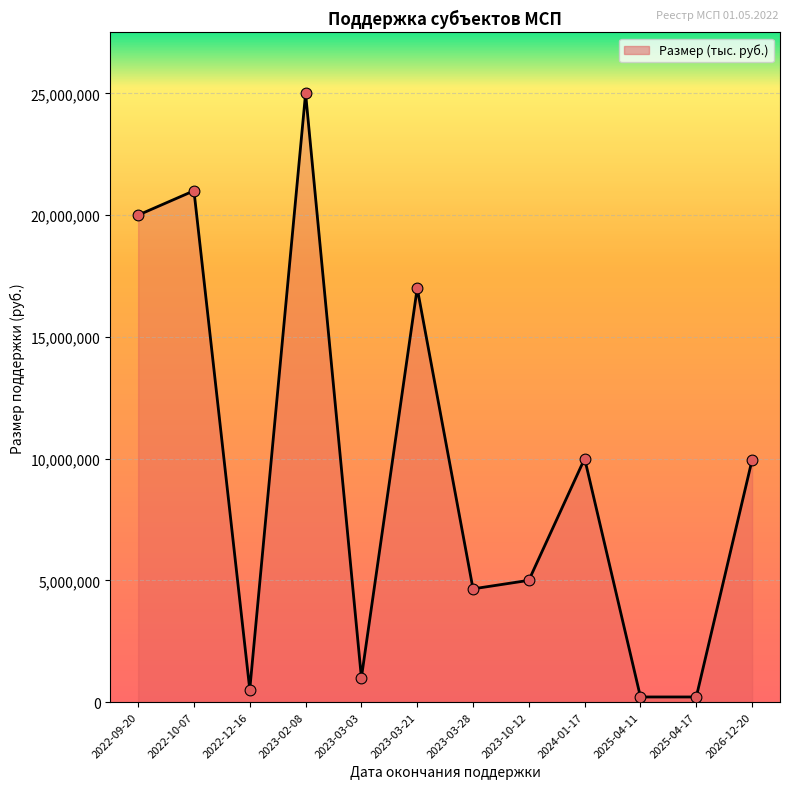

What is the change in value from 2023-10-12 to 2026-12-20?

+4950000